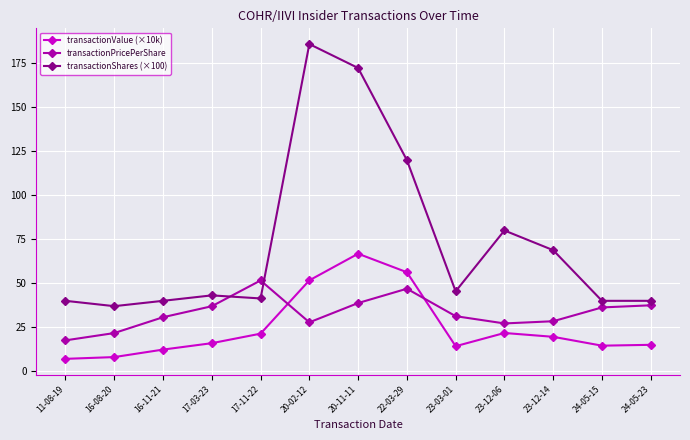

Rank the series by their maximum value, from lowest to highest.

transactionPricePerShare, transactionValue (×10k), transactionShares (×100)